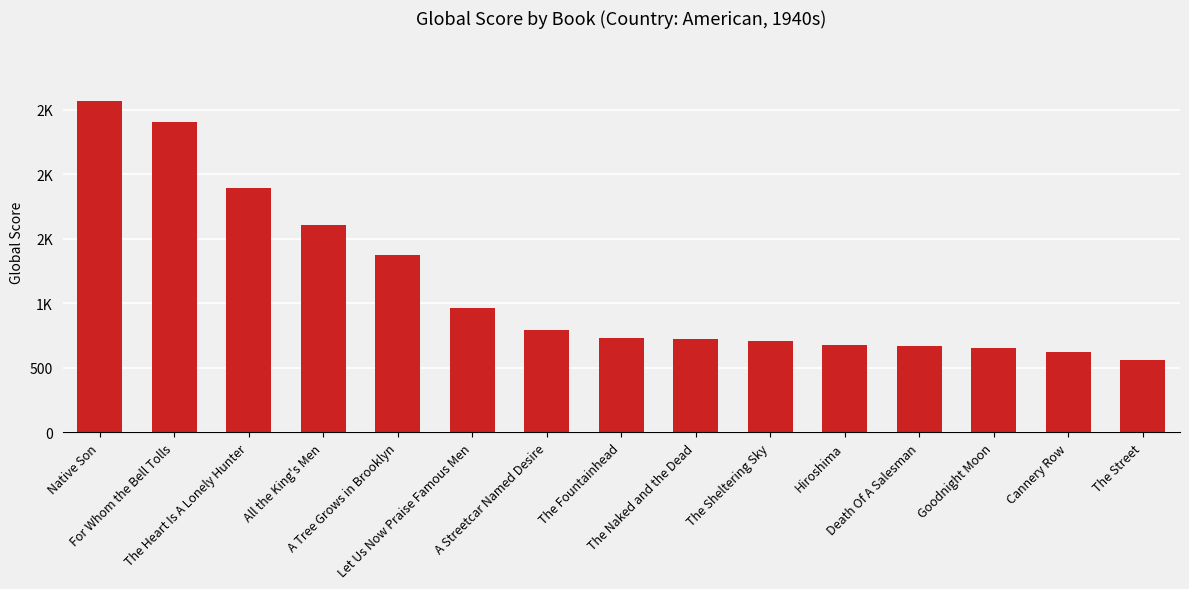

Rank the categories by value from highest to lowest.

Native Son, For Whom the Bell Tolls, The Heart Is A Lonely Hunter, All the King's Men, A Tree Grows in Brooklyn, Let Us Now Praise Famous Men, A Streetcar Named Desire, The Fountainhead, The Naked and the Dead, The Sheltering Sky, Hiroshima, Death Of A Salesman, Goodnight Moon, Cannery Row, The Street